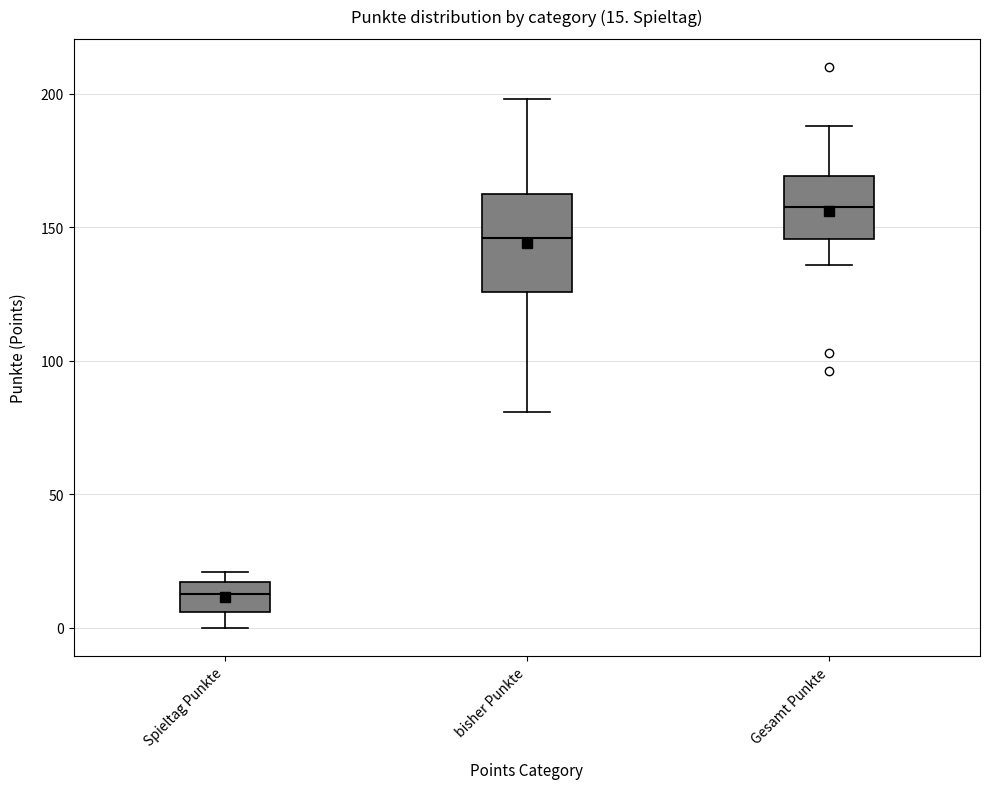

Which box has the highest median line?

Gesamt Punkte